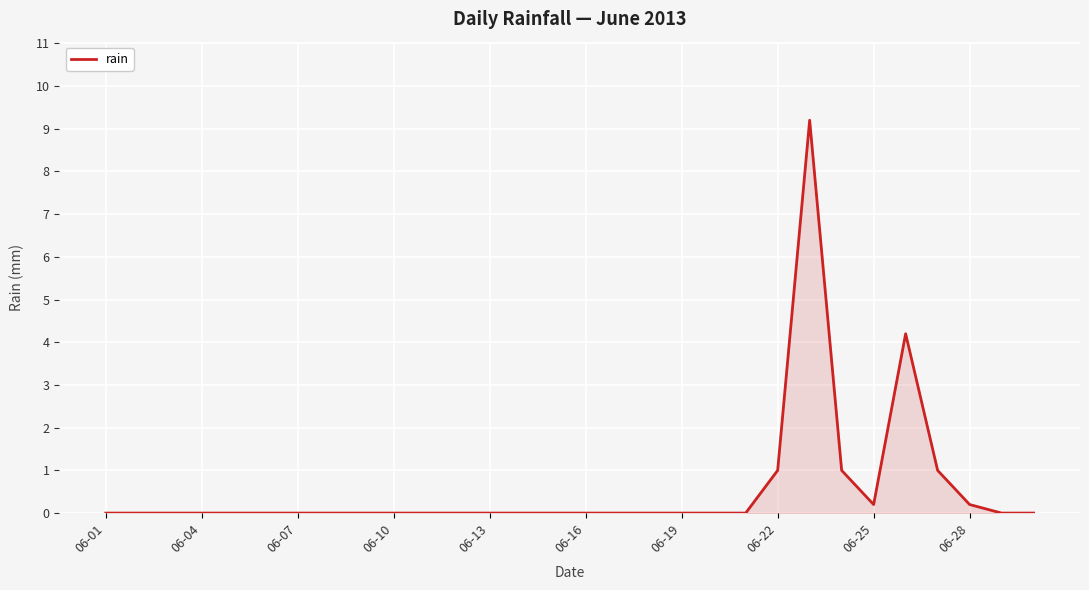

What is the greatest value displayed?

9.2